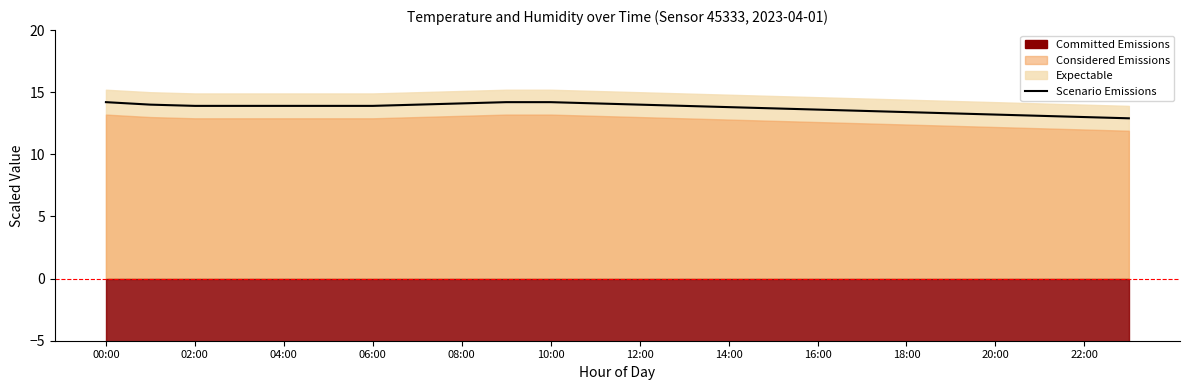

What is the change in value from 10:00 to 12?

+0.1